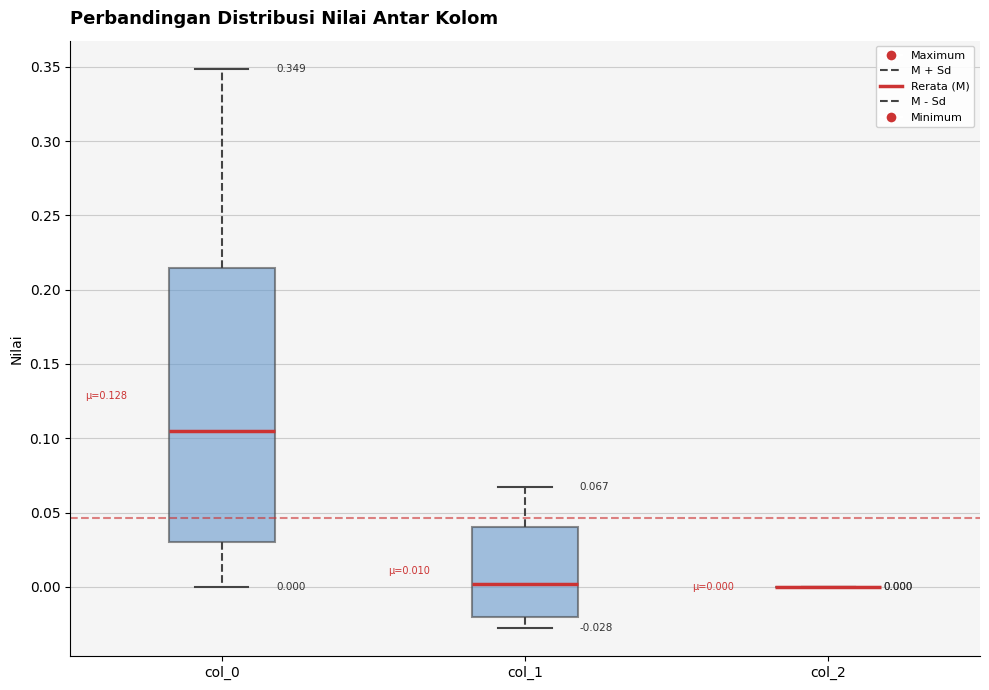

Comparing the boxes themselves (not the whiskers), which one is the tallest?

col_0